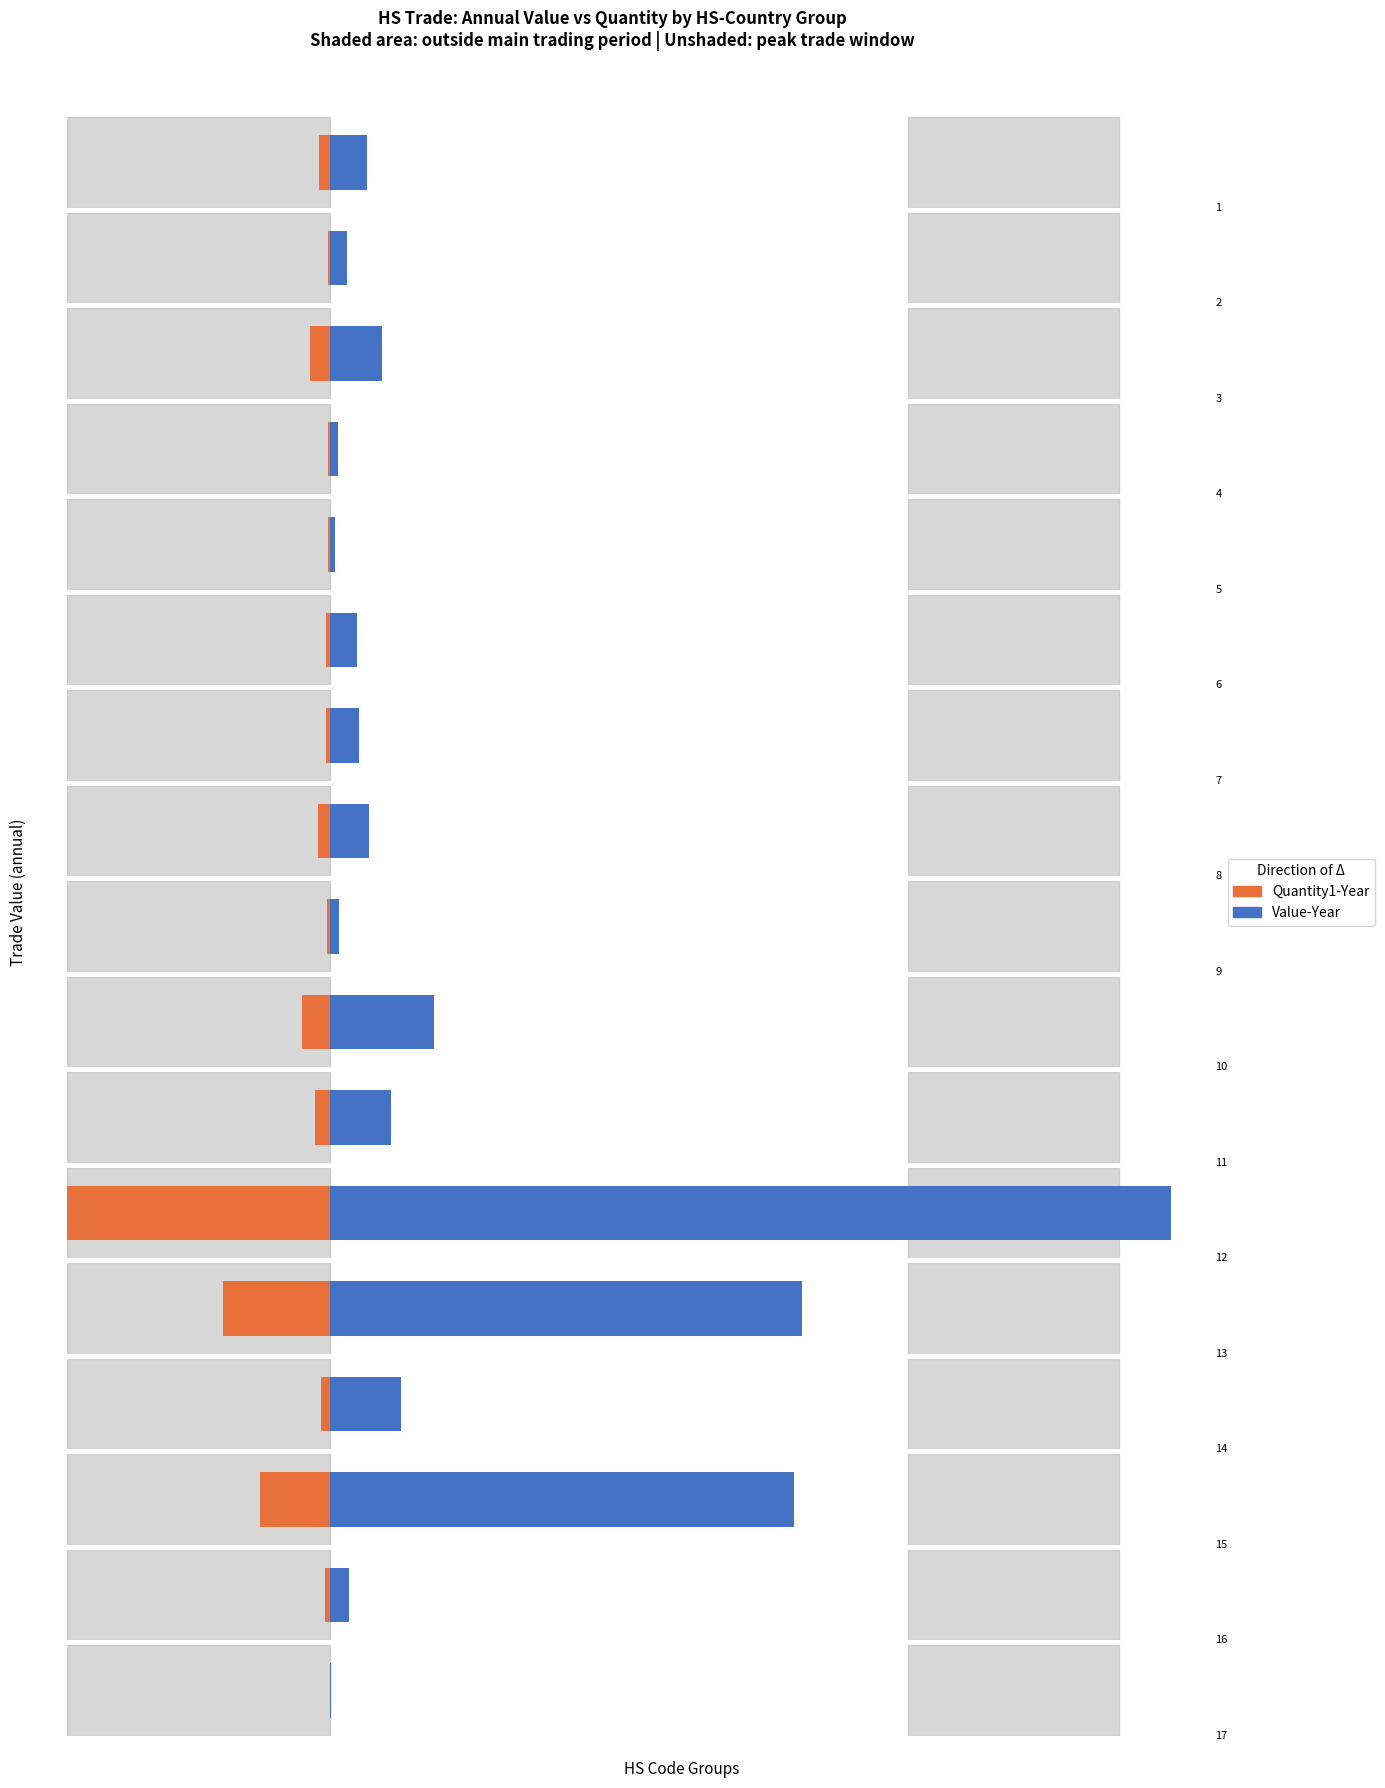

Reading left to right, transcribe all the data shown in this chart.

Value-Year: 288065	135267	409043	60078	41328	210593	228560	303440	73944	820555	479165	8257827	3709052	556846	3642713	152563	5514
Quantity1-Year: 11994	2394	20931	1943	1646	4414	4325	12599	2853	29148	15377	277195	112547	9325	73261	4750	106